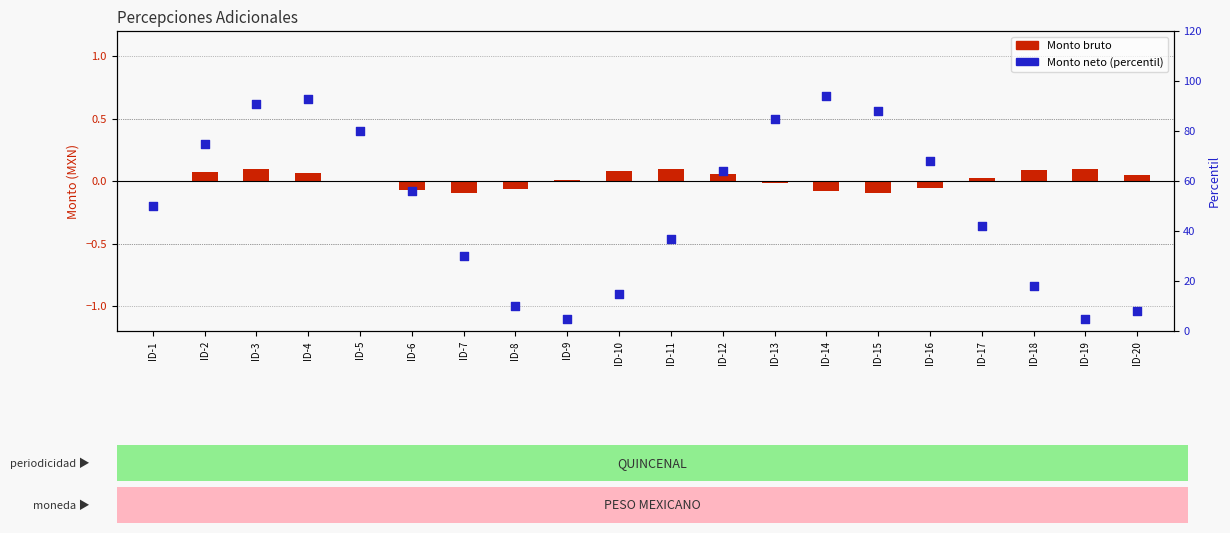

Is the value of Monto neto (percentil) at ID-20 greater than the value of Monto bruto at ID-1?

Yes